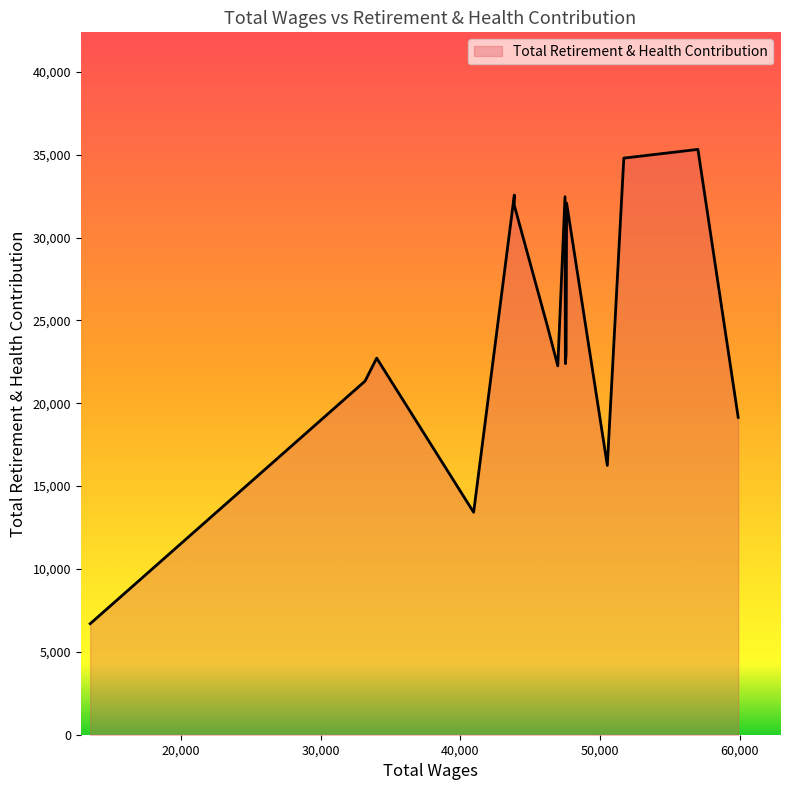

What is the difference between the maximum and minimum values in the Total Retirement & Health Contribution series?

28619